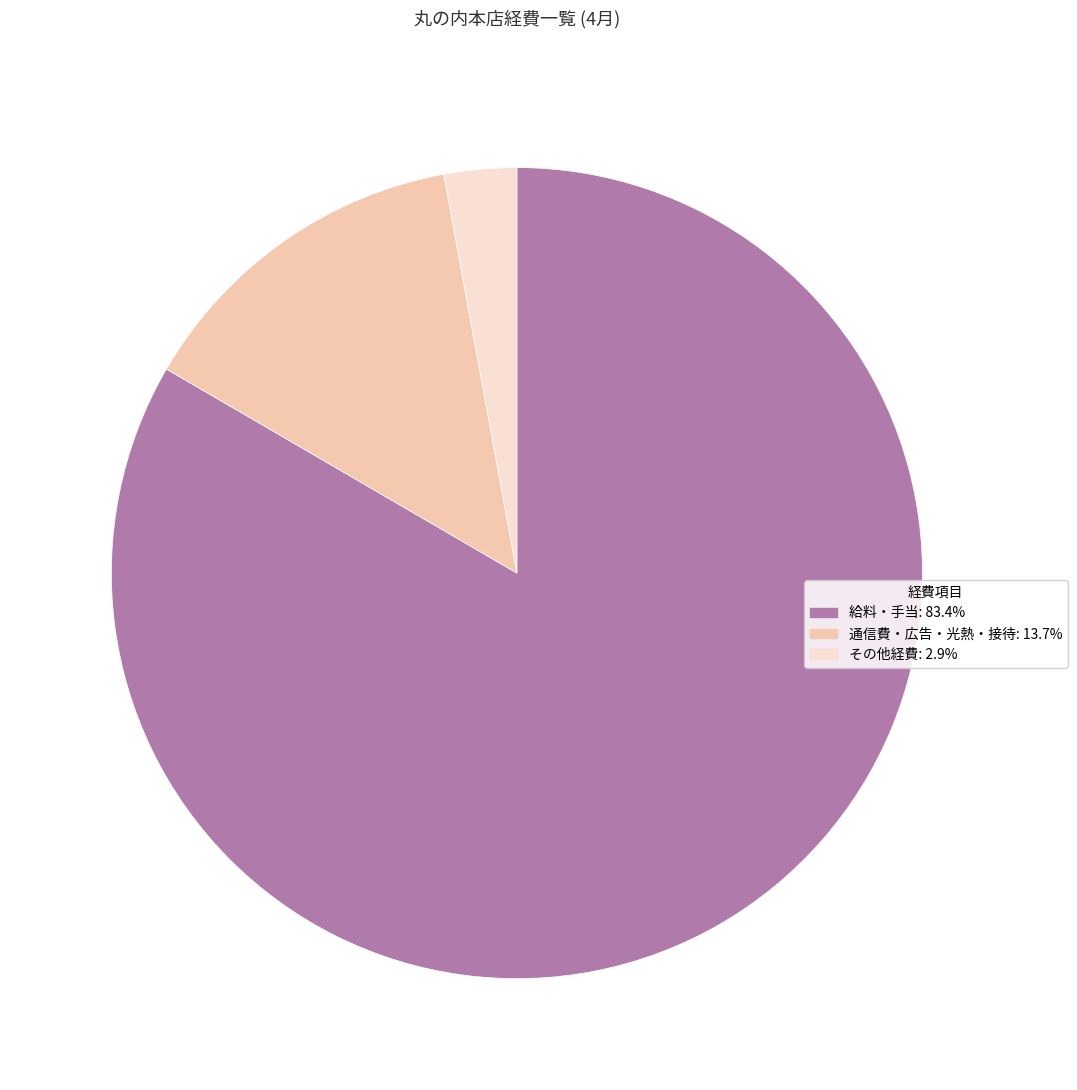

Does any single category account for the majority?

Yes